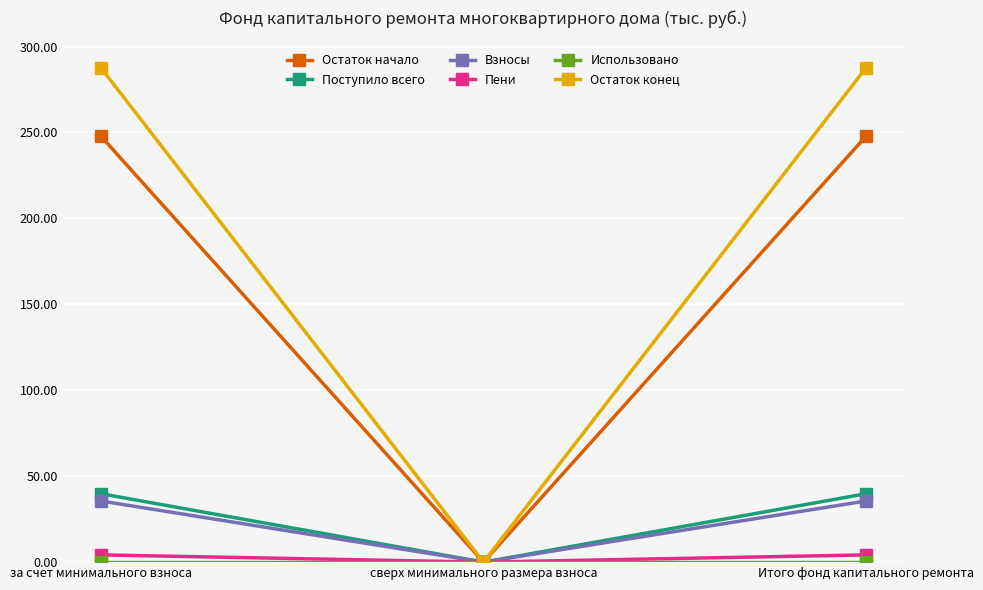

Is the value of Взносы at за счет минимального взноса greater than the value of Пени at сверх минимального размера взноса?

Yes